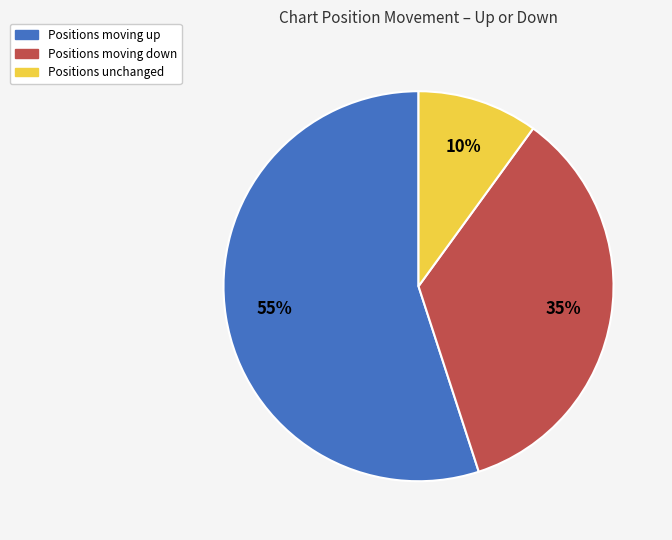

How many slices are in this pie chart?

3